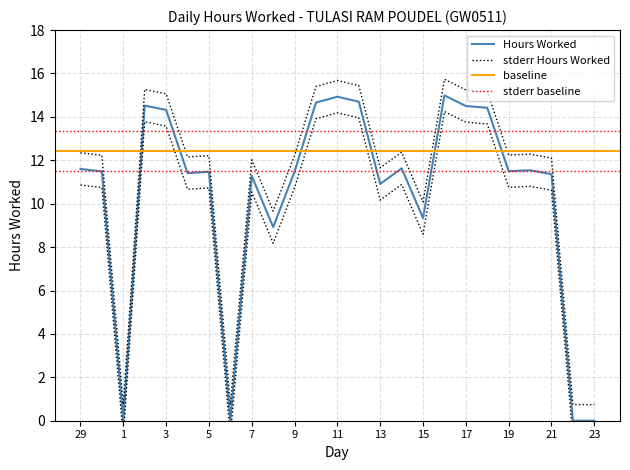

Does the chart display data point markers on the line(s)?

No